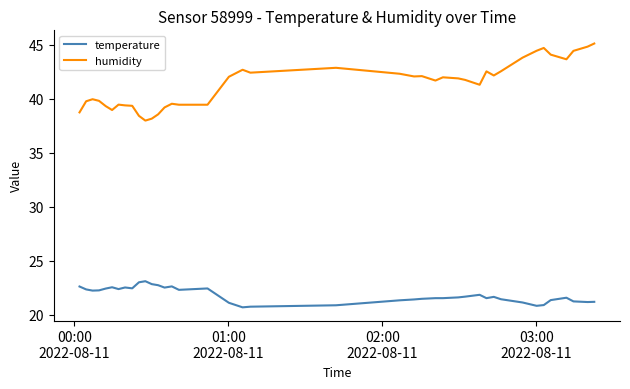

True or false: temperature and humidity intersect in this chart.

False